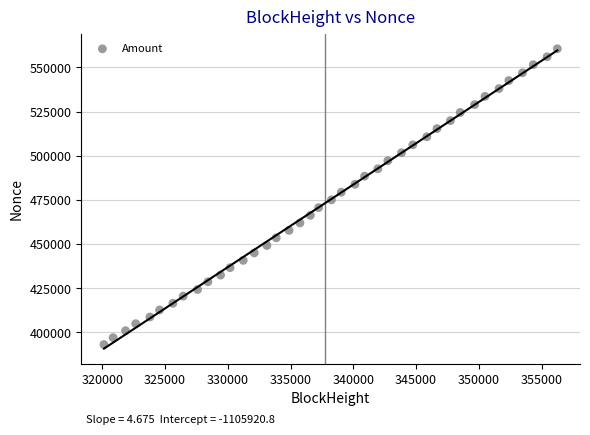

What is the range of Y values (max minus min)?

167454